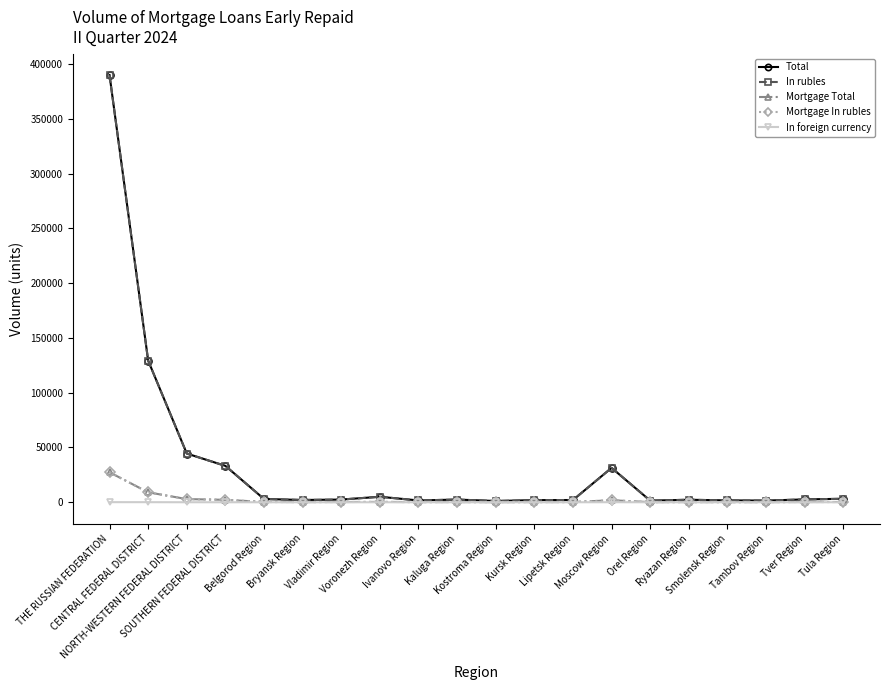

Reading left to right, what are all the values shown in this chart?

Total: THE RUSSIAN FEDERATION=389851	CENTRAL FEDERAL DISTRICT=129308	NORTH-WESTERN FEDERAL DISTRICT=44469	SOUTHERN FEDERAL DISTRICT=33206	Belgorod Region=2984	Bryansk Region=2076	Vladimir Region=2462	Voronezh Region=5012	Ivanovo Region=1645	Kaluga Region=2461	Kostroma Region=1147	Kursk Region=1950	Lipetsk Region=2052	Moscow Region=31392	Orel Region=1476	Ryazan Region=2296	Smolensk Region=1688	Tambov Region=1524	Tver Region=2612	Tula Region=3173
In rubles: THE RUSSIAN FEDERATION=389755	CENTRAL FEDERAL DISTRICT=129233	NORTH-WESTERN FEDERAL DISTRICT=44457	SOUTHERN FEDERAL DISTRICT=33204	Belgorod Region=2984	Bryansk Region=2076	Vladimir Region=2462	Voronezh Region=5012	Ivanovo Region=1645	Kaluga Region=2461	Kostroma Region=1147	Kursk Region=1950	Lipetsk Region=2052	Moscow Region=31360	Orel Region=1476	Ryazan Region=2296	Smolensk Region=1688	Tambov Region=1524	Tver Region=2612	Tula Region=3171
Mortgage Total: THE RUSSIAN FEDERATION=27353	CENTRAL FEDERAL DISTRICT=9063	NORTH-WESTERN FEDERAL DISTRICT=2897	SOUTHERN FEDERAL DISTRICT=2226	Belgorod Region=262	Bryansk Region=175	Vladimir Region=221	Voronezh Region=346	Ivanovo Region=151	Kaluga Region=191	Kostroma Region=105	Kursk Region=170	Lipetsk Region=187	Moscow Region=1850	Orel Region=118	Ryazan Region=162	Smolensk Region=124	Tambov Region=122	Tver Region=234	Tula Region=244
Mortgage In rubles: THE RUSSIAN FEDERATION=27353	CENTRAL FEDERAL DISTRICT=9063	NORTH-WESTERN FEDERAL DISTRICT=2897	SOUTHERN FEDERAL DISTRICT=2226	Belgorod Region=262	Bryansk Region=175	Vladimir Region=221	Voronezh Region=346	Ivanovo Region=151	Kaluga Region=191	Kostroma Region=105	Kursk Region=170	Lipetsk Region=187	Moscow Region=1850	Orel Region=118	Ryazan Region=162	Smolensk Region=124	Tambov Region=122	Tver Region=234	Tula Region=244
In foreign currency: THE RUSSIAN FEDERATION=95	CENTRAL FEDERAL DISTRICT=76	NORTH-WESTERN FEDERAL DISTRICT=12	SOUTHERN FEDERAL DISTRICT=2	Belgorod Region=0	Bryansk Region=0	Vladimir Region=0	Voronezh Region=0	Ivanovo Region=0	Kaluga Region=0	Kostroma Region=0	Kursk Region=0	Lipetsk Region=0	Moscow Region=32	Orel Region=0	Ryazan Region=0	Smolensk Region=0	Tambov Region=0	Tver Region=0	Tula Region=2